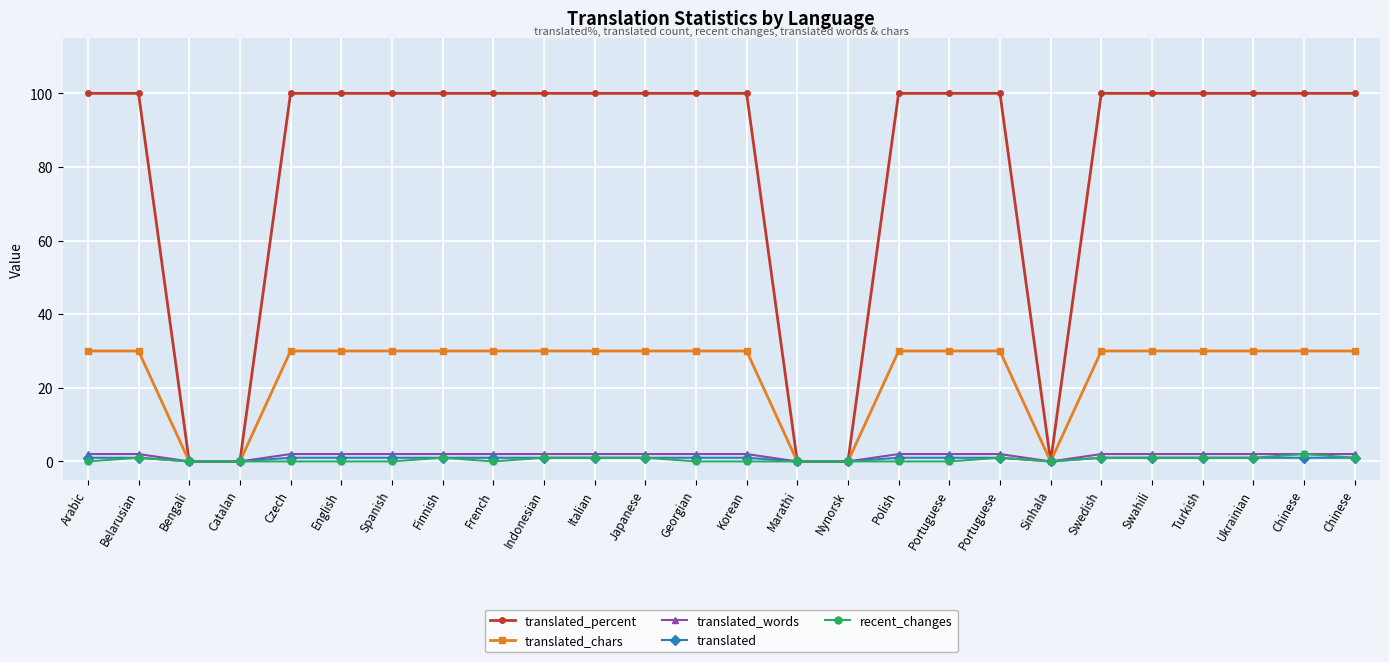

What is the difference between the maximum and second lowest values in the translated series?

1